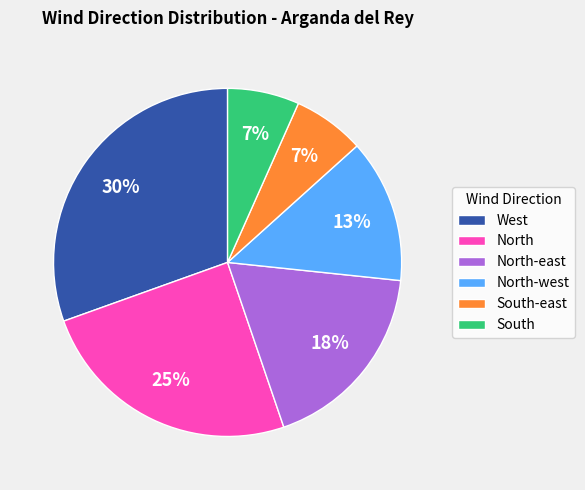

To the nearest percent, what is the average slice percentage?

17%